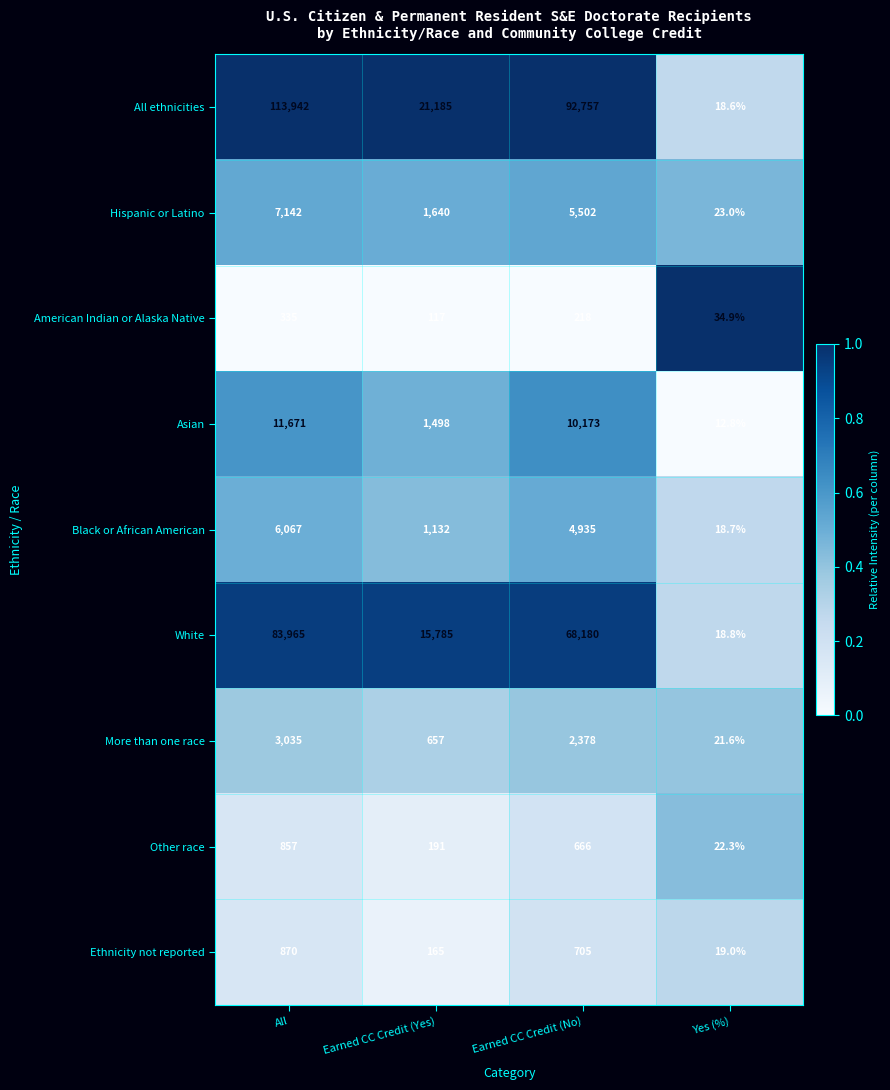

Is the value of Asian at All greater than the value of Hispanic or Latino at Earned CC Credit (No)?

Yes